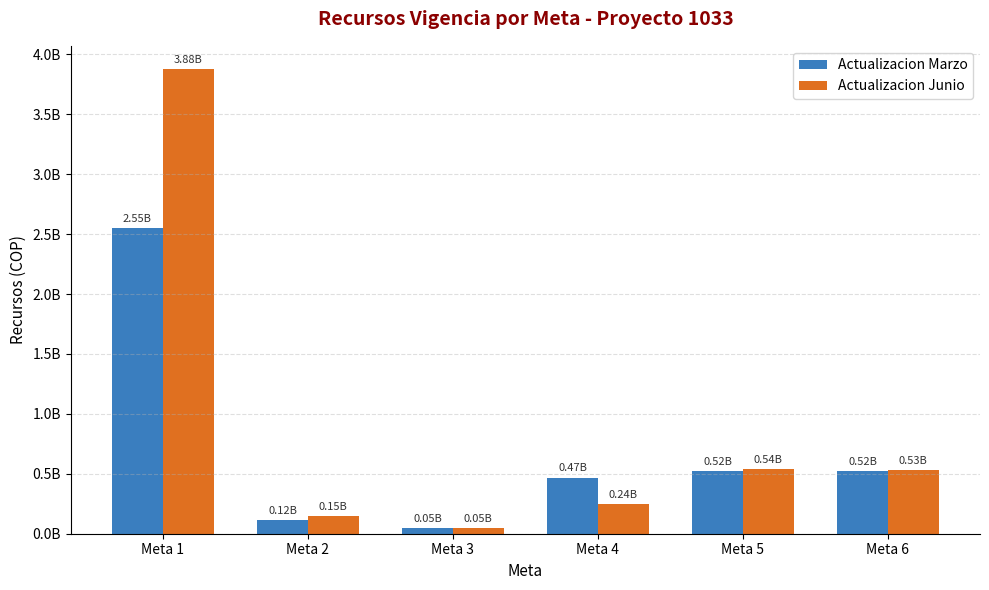

At Meta 4, list the series in order from largest to smallest.

Actualizacion Marzo, Actualizacion Junio